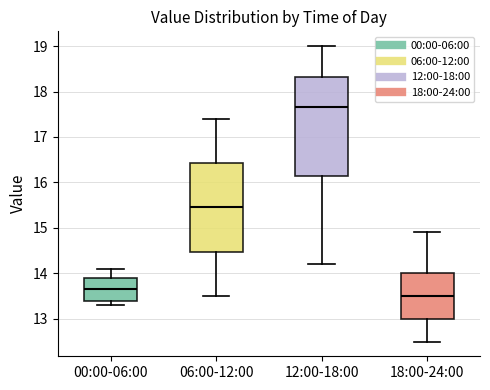

Which box is the tallest, from its lower edge to its upper edge?

12:00-18:00